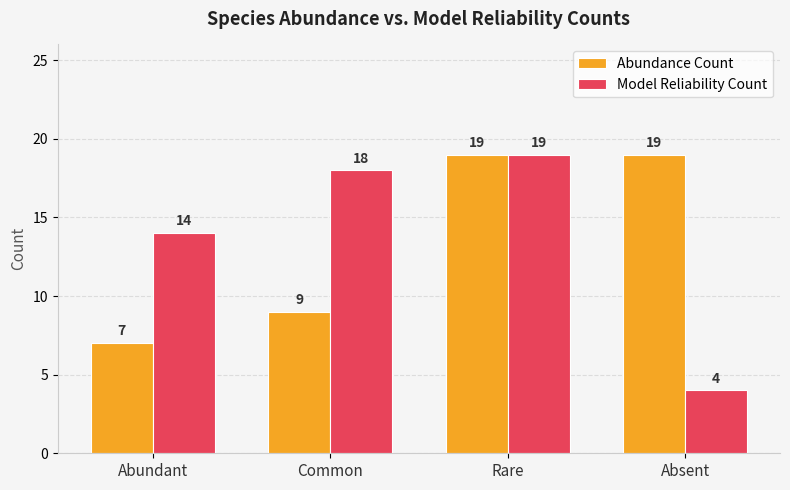

At which label is Abundance Count closest to 13?

Common